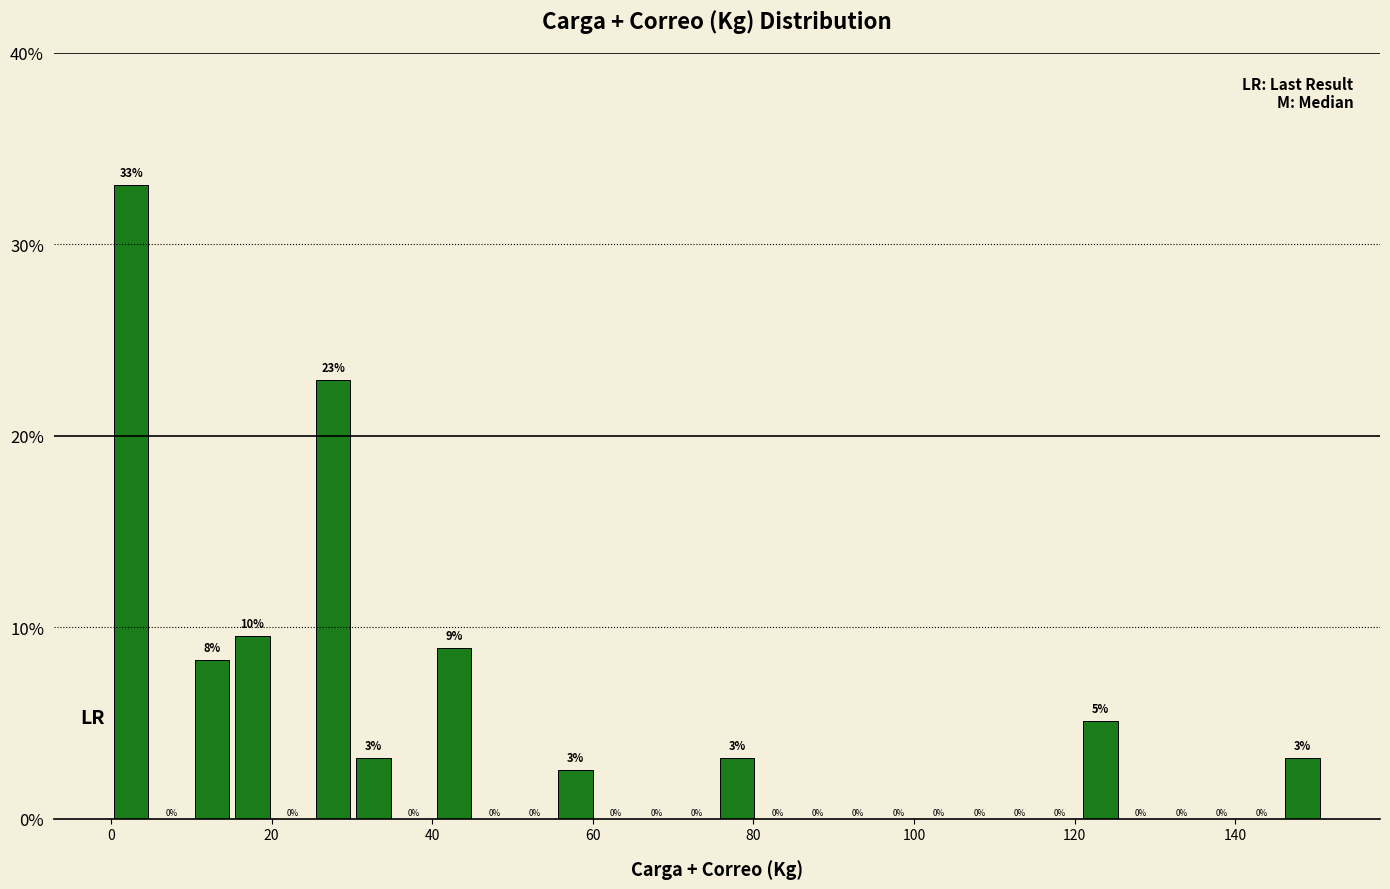

Around what value on the x-axis is the tallest bar? Give the approximate position of its centre, as read against the axis.

2